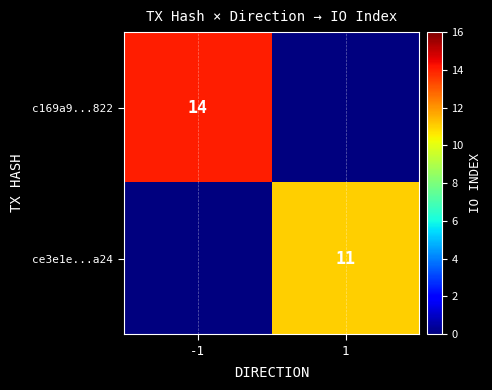

The ce3e1e...a24 series shows 11 at 1. True or false?

True